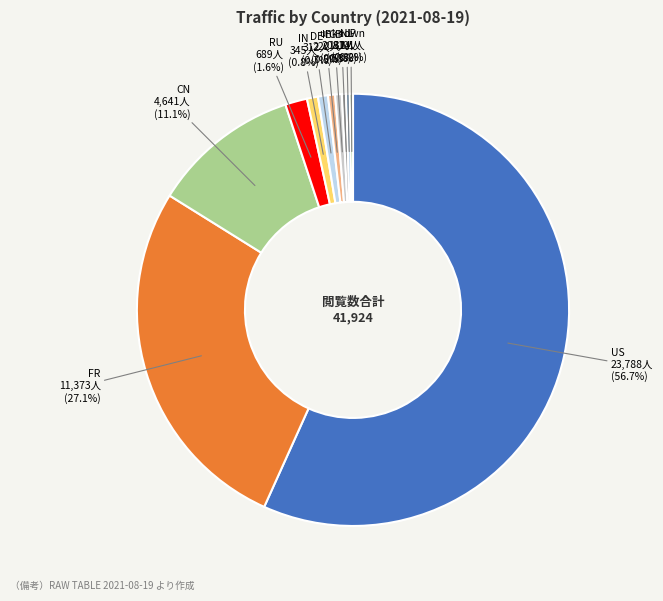

Is the sum of IE and unknown greater than half?

No